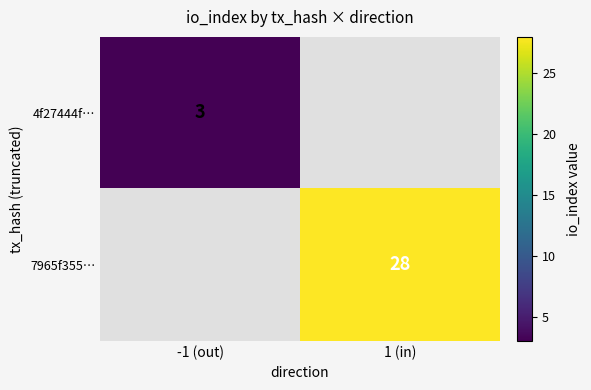

The 7965f355… series shows 45 at 1 (in). True or false?

False